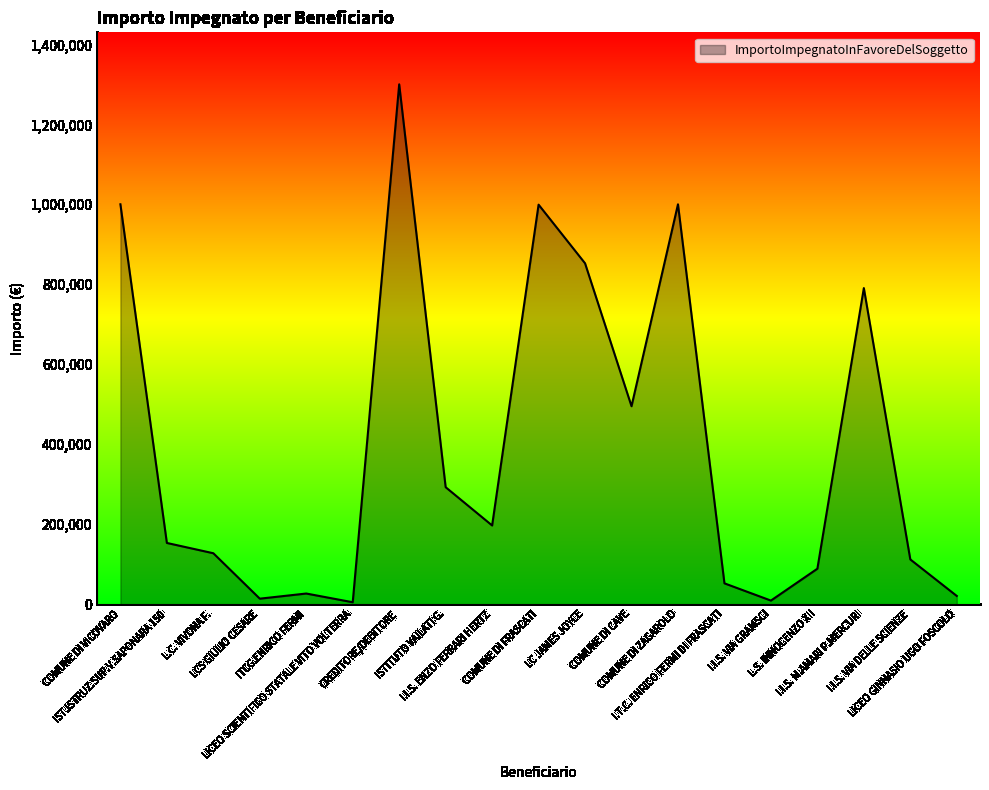

At which label is the value closest to 652410?

I.I.S. M.AMARI P.MERCURI